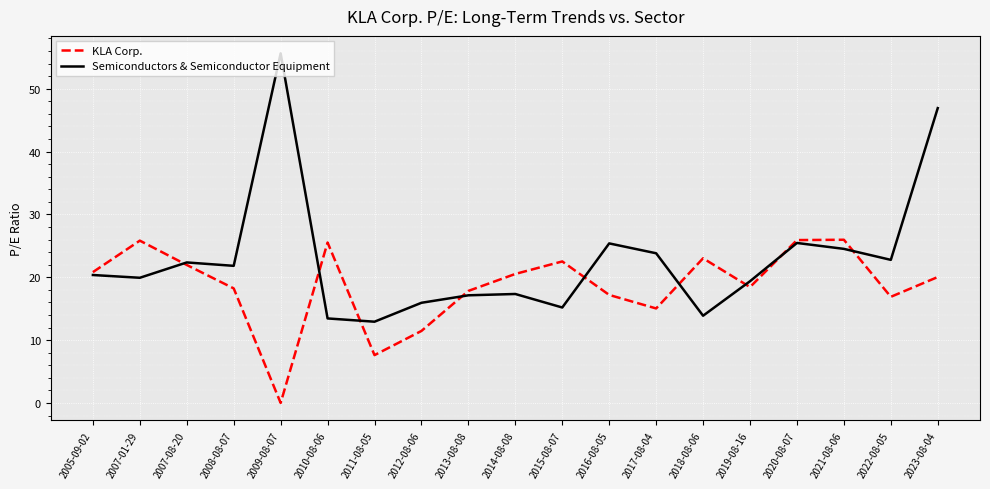

Which category has the lowest value across all series?

2009-08-07